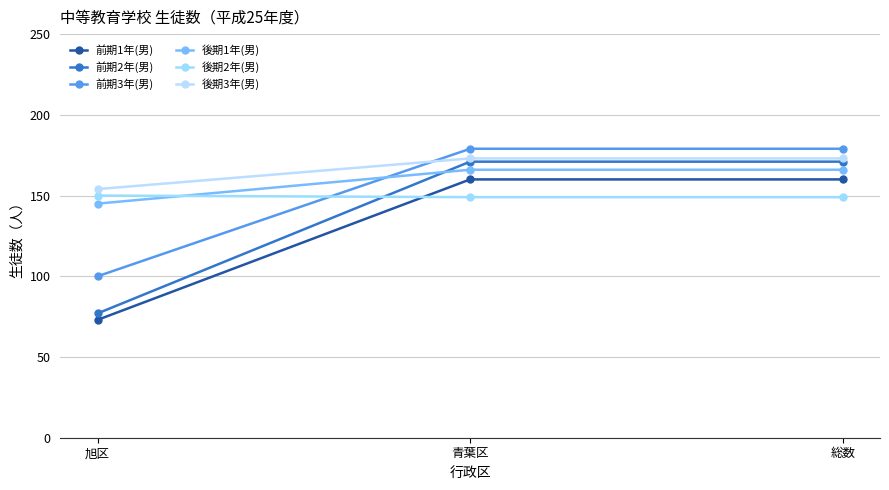

Read the 前期1年(男) value at 青葉区, to the nearest 5.

160